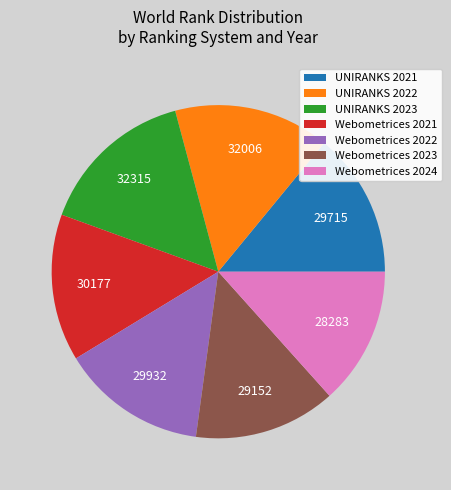

Is there a majority slice in this chart?

No